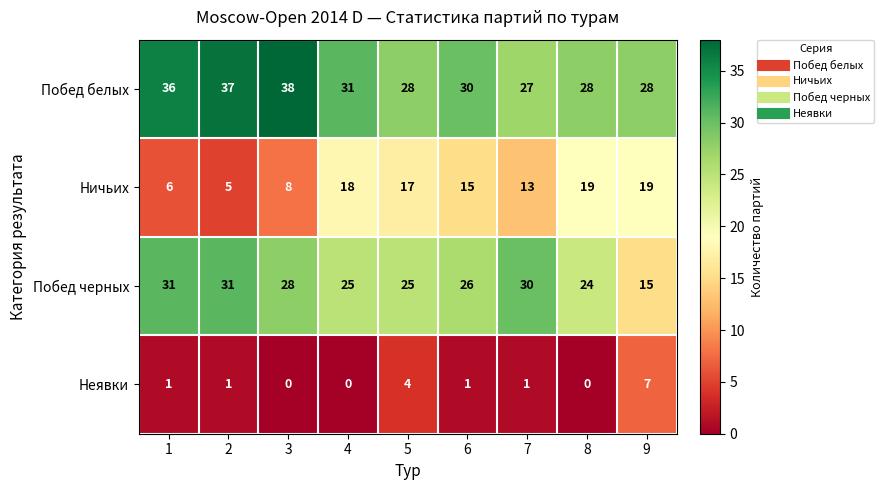

Between 1 and 3, which series saw the biggest shift?

Побед черных